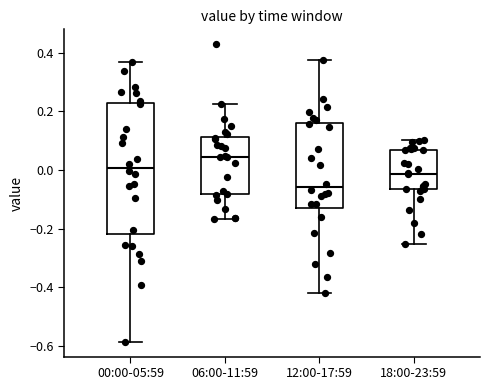

Which box is the tallest, from its lower edge to its upper edge?

00:00-05:59